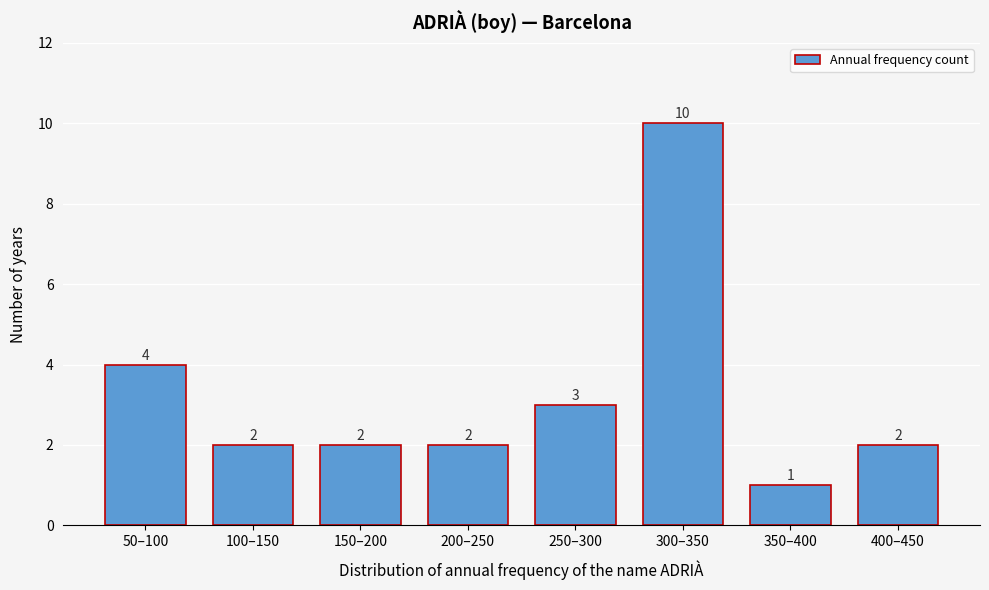

Reading left to right, what are all the values shown in this chart?

4	2	2	2	3	10	1	2